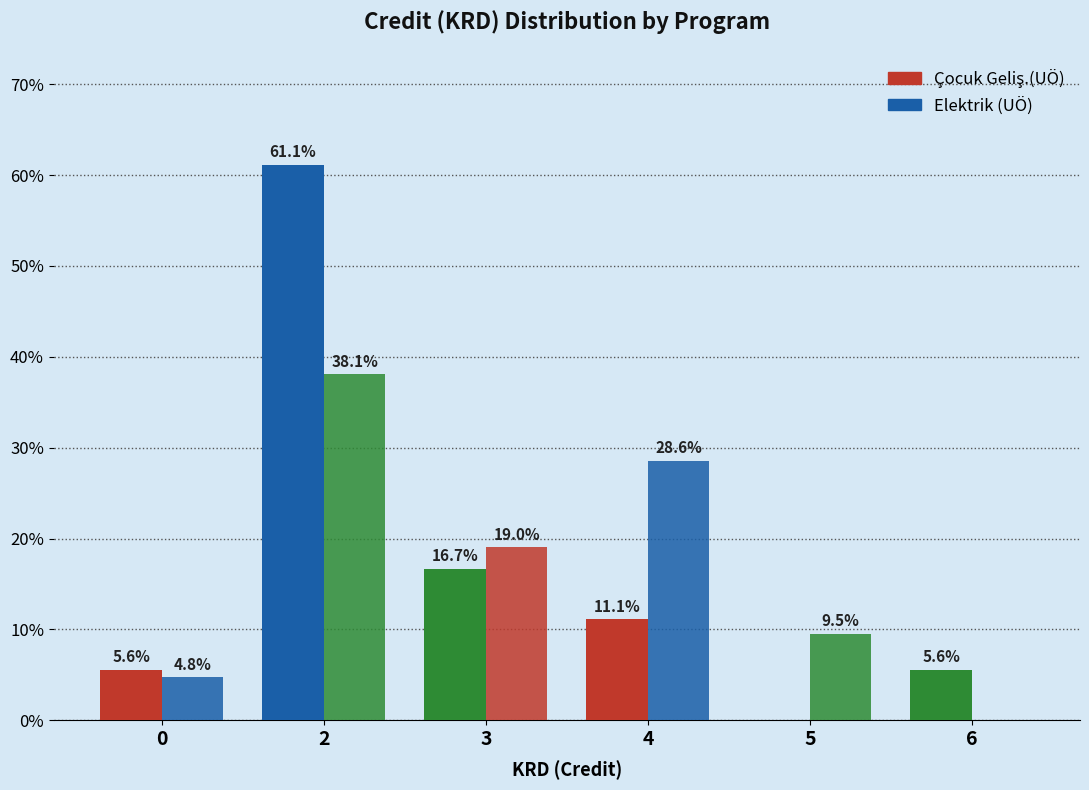

True or false: Çocuk Geliş.(UÖ) has a value of 16.7 at 3.

True